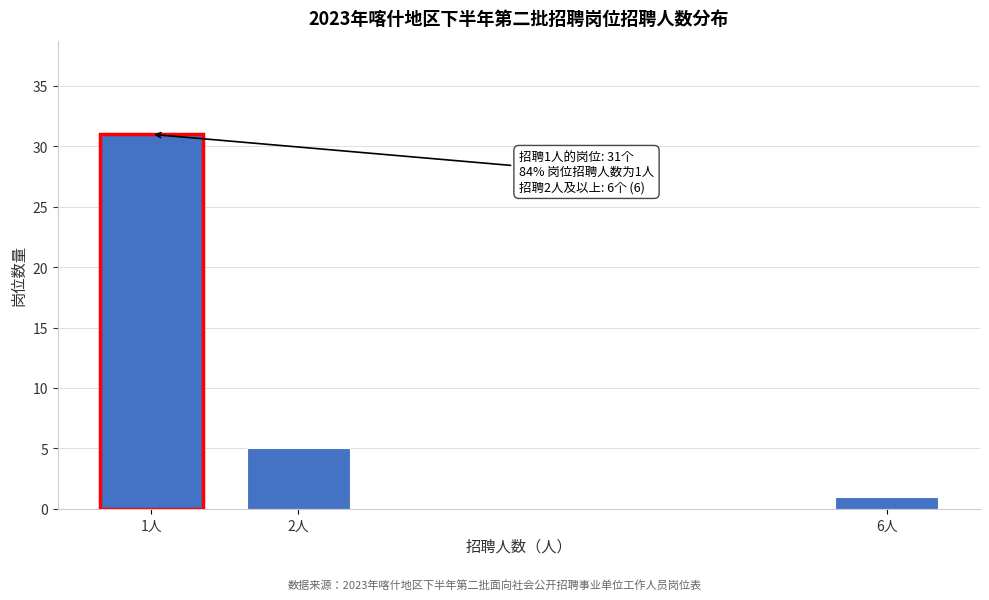

Reading right to left, extract all data points from this chart.

1	5	31